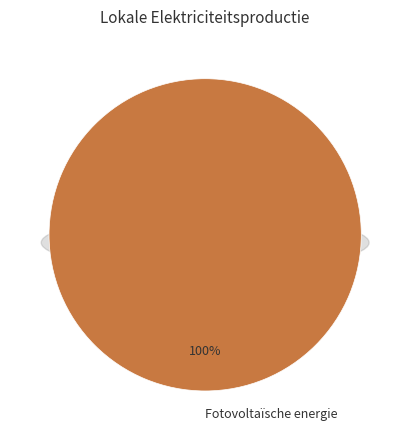

To the nearest percent, what portion does Fotovoltaïsche energie represent?

100%